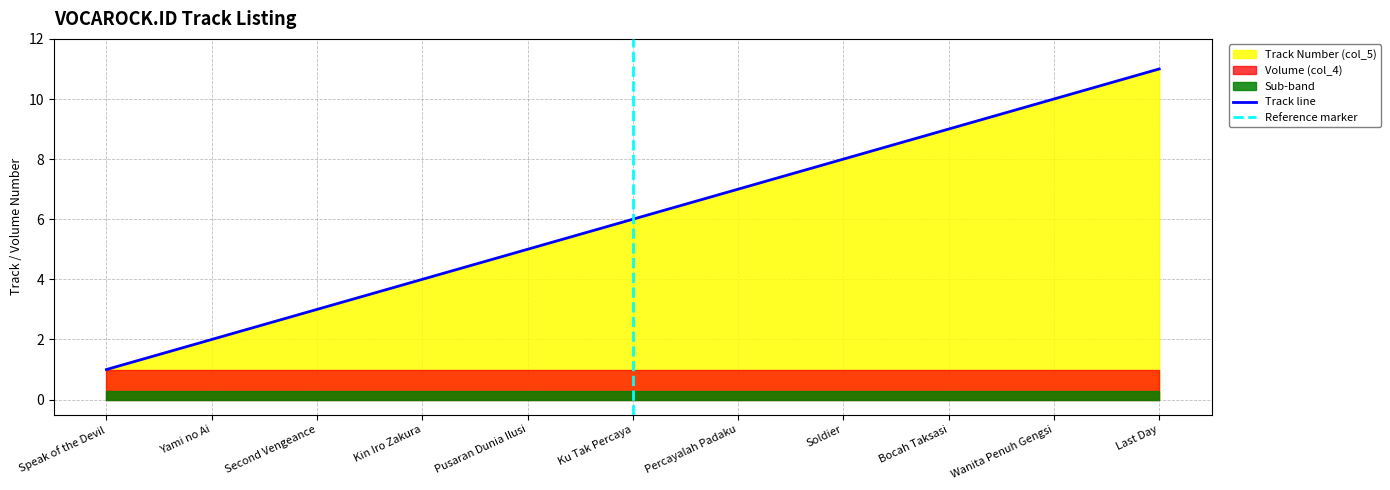

What is the label of the 3rd point from the right?

Bocah Taksasi